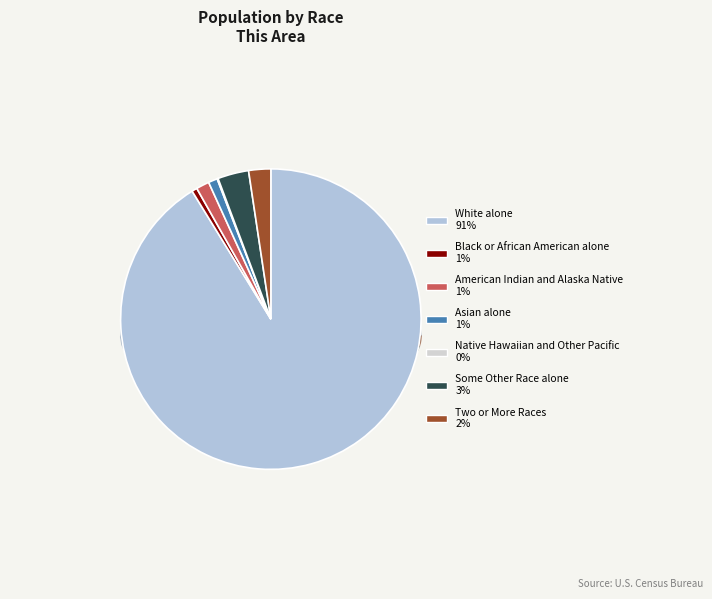

True or false: White alone accounts for 99% of the total.

False